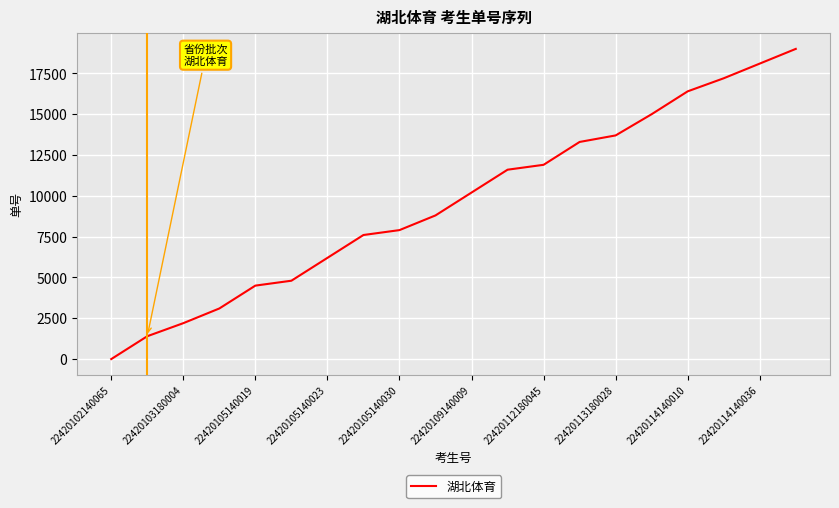

Does the chart display data point markers on the line(s)?

No